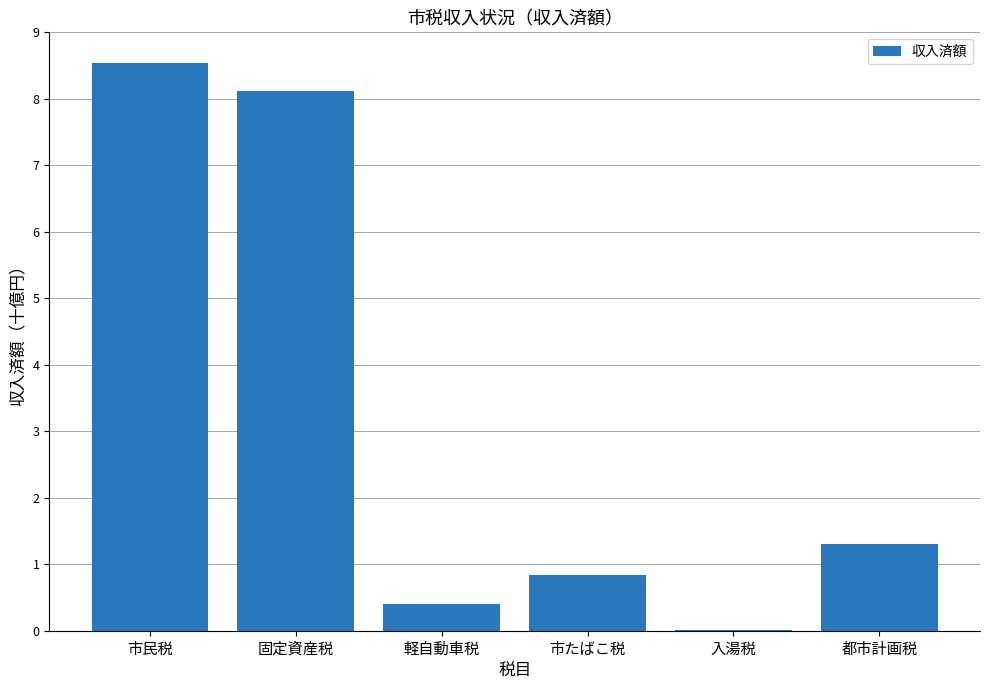

What position from the left is 都市計画税?

6